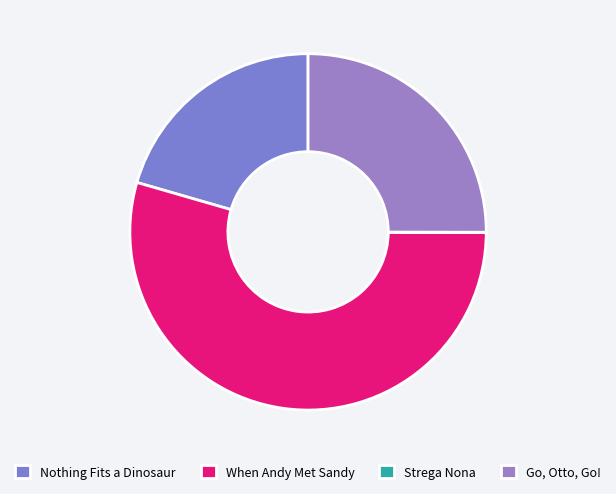

Between Nothing Fits a Dinosaur and Strega Nona, which is larger?

Nothing Fits a Dinosaur